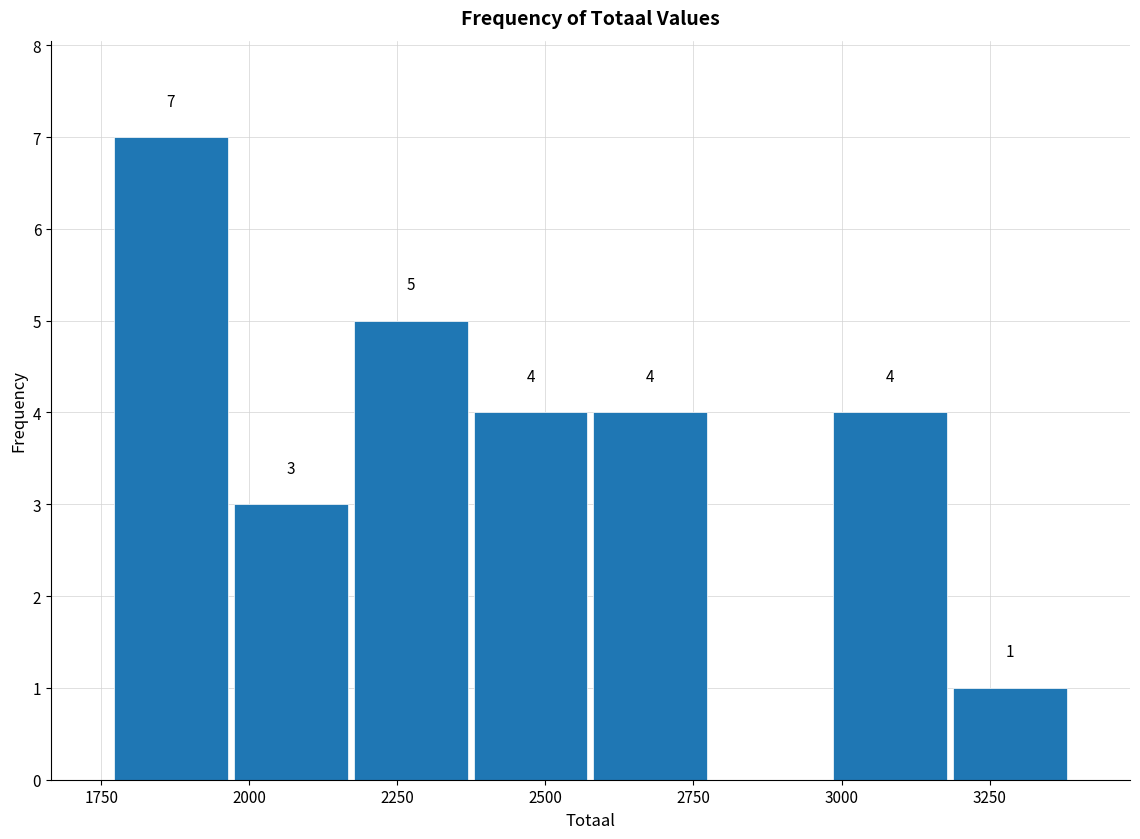

Over which range of the x-axis is the bar tallest?

1750 to 1950